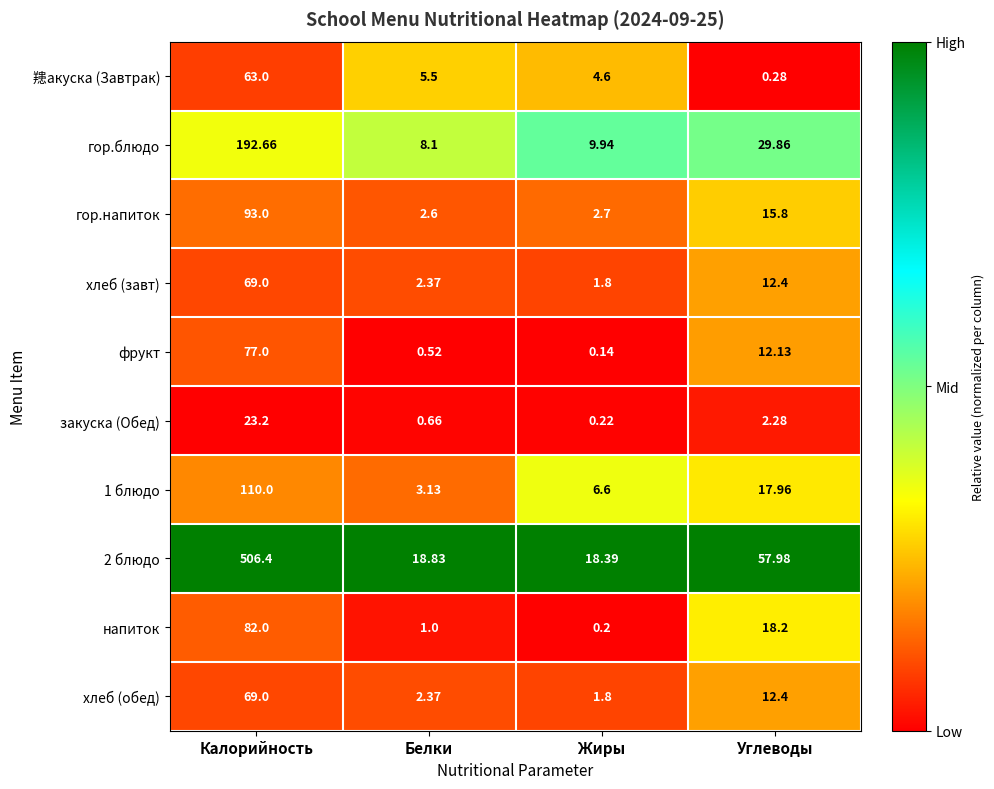

Is the value of 䍺акуска (Завтрак) at Углеводы greater than the value of гор.блюдо at Калорийность?

No